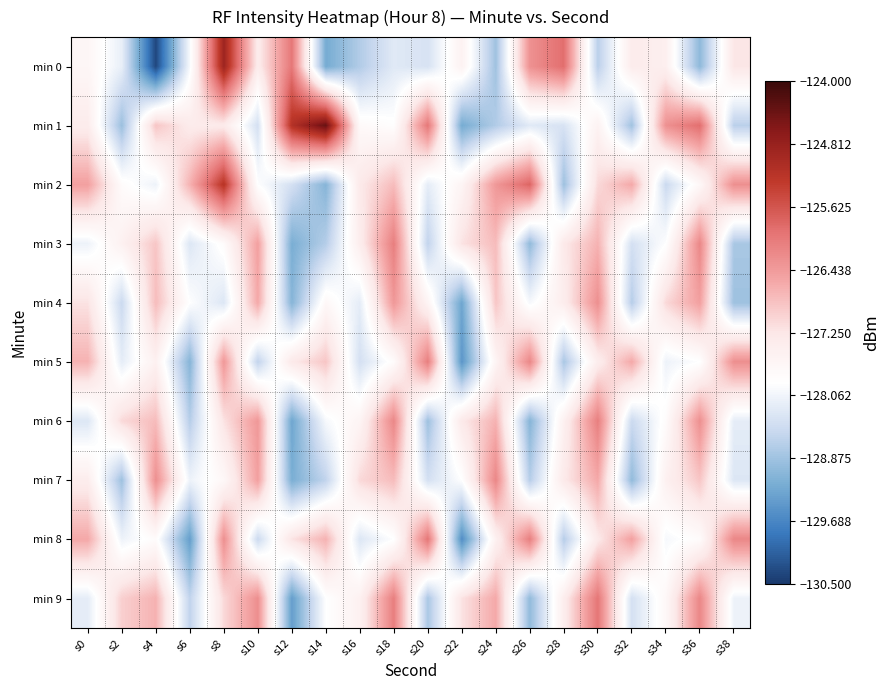

Reading right to left, extract all data points from this chart.

min 0: s38=-127.2	s36=-129.0	s34=-127.5	s32=-127.4	s30=-128.7	s28=-125.9	s26=-126.3	s24=-128.9	s22=-127.5	s20=-128.4	s18=-128.3	s16=-128.7	s14=-129.2	s12=-126.0	s10=-127.4	s8=-124.9	s6=-128.0	s4=-130.3	s2=-128.2	s0=-127.7
min 1: s38=-128.7	s36=-125.9	s34=-126.3	s32=-128.9	s30=-127.5	s28=-128.4	s26=-128.3	s24=-128.7	s22=-129.2	s20=-126.0	s18=-127.9	s16=-127.7	s14=-124.4	s12=-125.2	s10=-128.4	s8=-127.3	s6=-127.3	s4=-126.9	s2=-128.9	s0=-127.4
min 2: s38=-126.3	s36=-127.7	s34=-128.5	s32=-126.6	s30=-127.1	s28=-128.9	s26=-125.8	s24=-126.4	s22=-127.6	s20=-128.2	s18=-126.8	s16=-127.3	s14=-129.1	s12=-128.4	s10=-127.9	s8=-125.2	s6=-126.7	s4=-128.1	s2=-127.8	s0=-126.5
min 3: s38=-128.8	s36=-126.2	s34=-127.9	s32=-128.4	s30=-126.7	s28=-127.3	s26=-129.0	s24=-126.8	s22=-127.2	s20=-128.6	s18=-126.1	s16=-127.4	s14=-128.7	s12=-129.2	s10=-126.5	s8=-127.8	s6=-128.3	s4=-126.9	s2=-127.5	s0=-128.1
min 4: s38=-128.9	s36=-126.5	s34=-127.1	s32=-128.7	s30=-126.3	s28=-127.4	s26=-128.0	s24=-126.9	s22=-129.3	s20=-127.6	s18=-126.4	s16=-128.2	s14=-127.7	s12=-129.1	s10=-126.6	s8=-128.3	s6=-127.9	s4=-126.8	s2=-128.5	s0=-127.2
min 5: s38=-126.3	s36=-127.9	s34=-128.1	s32=-126.6	s30=-127.4	s28=-128.8	s26=-126.2	s24=-127.6	s22=-129.5	s20=-126.1	s18=-127.8	s16=-128.4	s14=-126.9	s12=-127.3	s10=-128.6	s8=-126.4	s6=-129.1	s4=-127.5	s2=-128.2	s0=-126.7
min 6: s38=-128.2	s36=-126.3	s34=-127.8	s32=-128.5	s30=-126.1	s28=-127.5	s26=-129.1	s24=-126.7	s22=-127.3	s20=-128.9	s18=-126.2	s16=-127.6	s14=-128.0	s12=-129.3	s10=-126.4	s8=-127.2	s6=-128.7	s4=-126.8	s2=-127.1	s0=-128.3
min 7: s38=-128.3	s36=-126.9	s34=-127.5	s32=-129.0	s30=-126.6	s28=-127.3	s26=-128.7	s24=-126.2	s22=-127.9	s20=-128.4	s18=-126.8	s16=-127.1	s14=-128.6	s12=-129.2	s10=-126.5	s8=-127.7	s6=-128.1	s4=-126.3	s2=-128.9	s0=-127.4
min 8: s38=-126.2	s36=-127.8	s34=-128.0	s32=-126.5	s30=-127.3	s28=-128.7	s26=-126.1	s24=-127.5	s22=-129.6	s20=-126.0	s18=-127.9	s16=-128.3	s14=-126.7	s12=-127.2	s10=-128.5	s8=-126.3	s6=-129.4	s4=-127.8	s2=-128.1	s0=-126.6
min 9: s38=-128.1	s36=-126.2	s34=-127.7	s32=-128.4	s30=-126.0	s28=-127.4	s26=-129.0	s24=-126.6	s22=-127.2	s20=-128.8	s18=-126.1	s16=-127.5	s14=-127.9	s12=-129.4	s10=-126.3	s8=-127.1	s6=-128.6	s4=-126.7	s2=-127.0	s0=-128.2